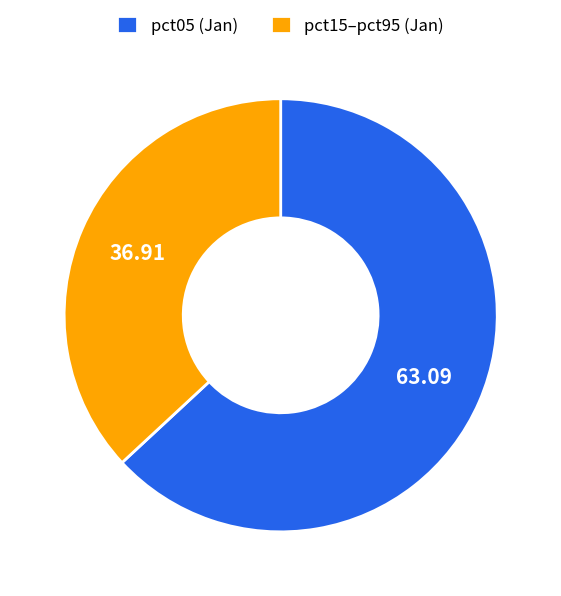

What is the ratio of the value at pct05 (Jan) to the value at pct15–pct95 (Jan)?

1.7